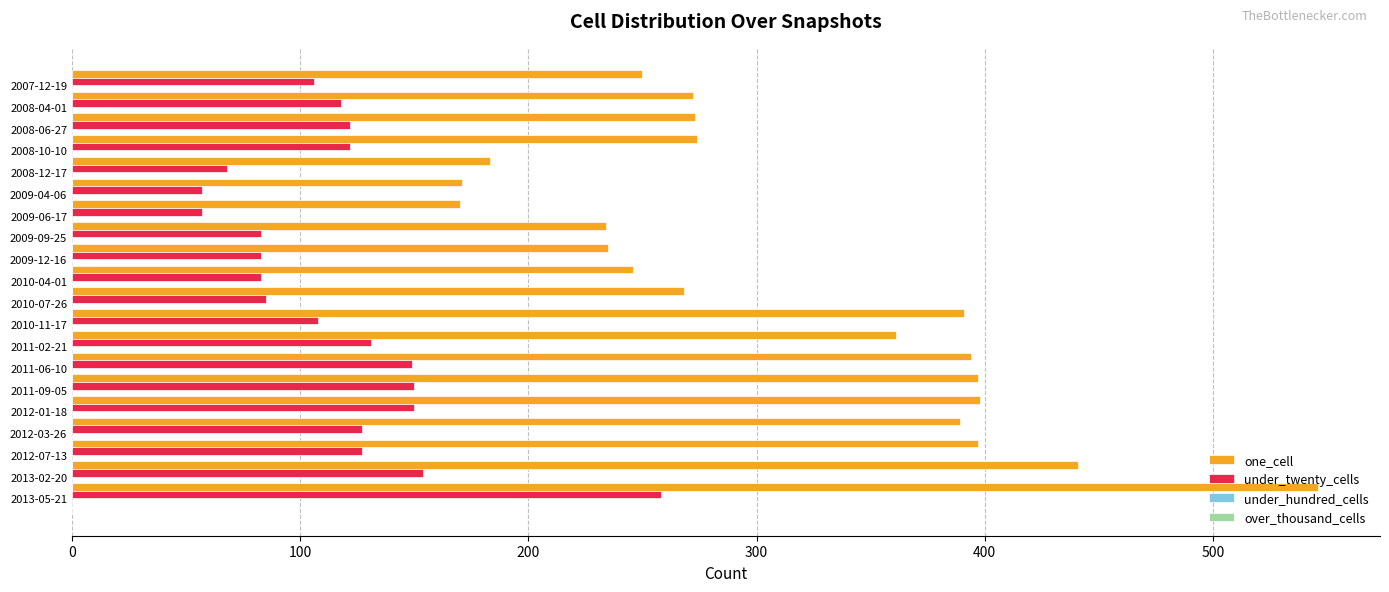

What is the maximum value for under_twenty_cells?

258